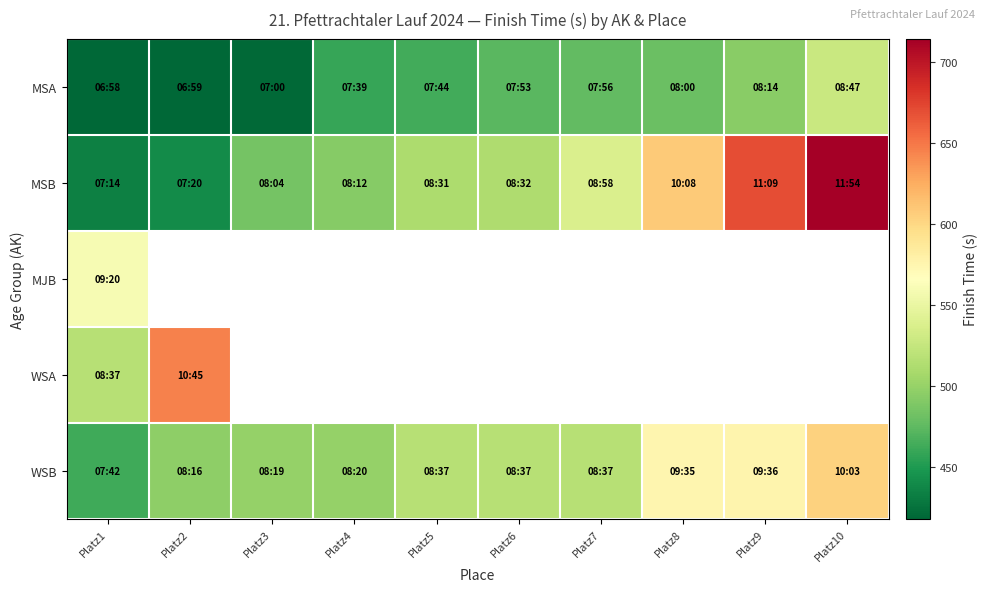

Where is MSB nearest to the value 574?

Platz8